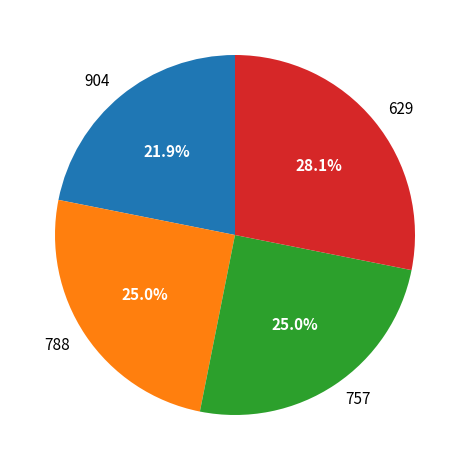

How many slices are in this pie chart?

4